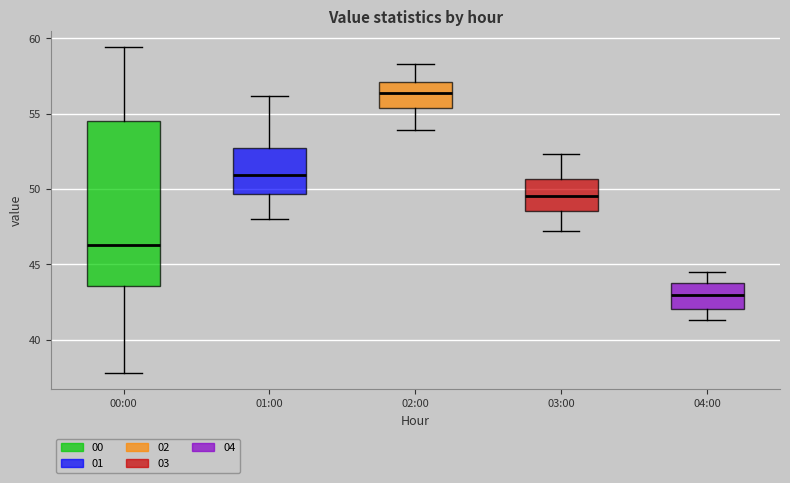

Reading left to right, transcribe this box plot: for each box, give where its median line is, the range the box spans, and where its two whiskers end, as read against the y-axis. The values are not printed on the chart, so give them approximately, as read against the axis.

00:00: median 46.5, box 43.5 to 54.5, whiskers 38.0 to 59.5
01:00: median 51.0, box 49.5 to 52.5, whiskers 48.0 to 56.0
02:00: median 56.5, box 55.5 to 57.0, whiskers 54.0 to 58.5
03:00: median 49.5, box 48.5 to 50.5, whiskers 47.0 to 52.5
04:00: median 43.0, box 42.0 to 44.0, whiskers 41.5 to 44.5